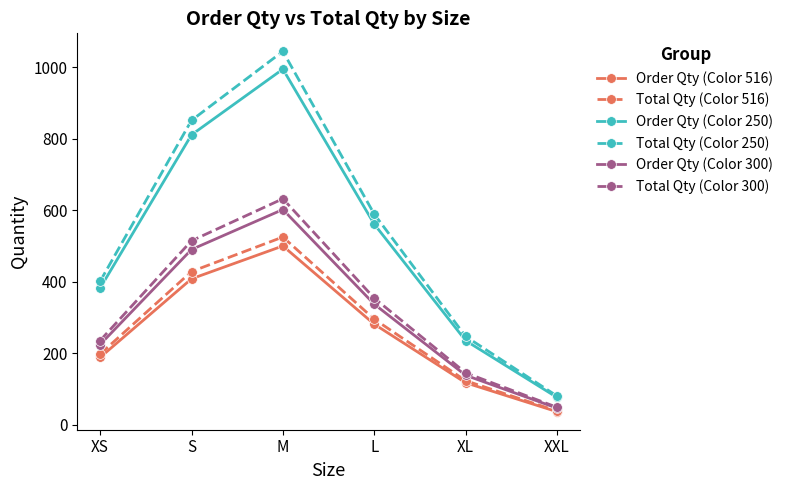

What position from the left is L?

4